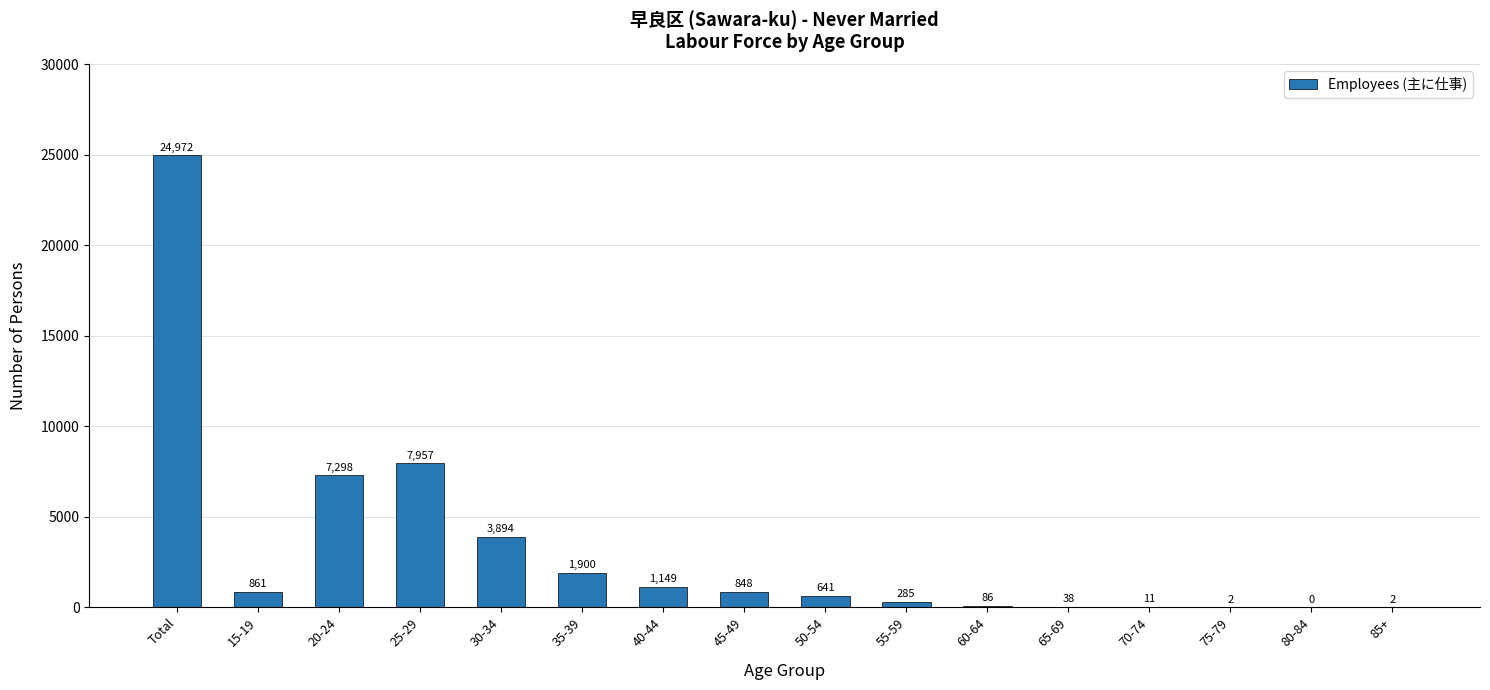

How many categories are shown in the chart?

16